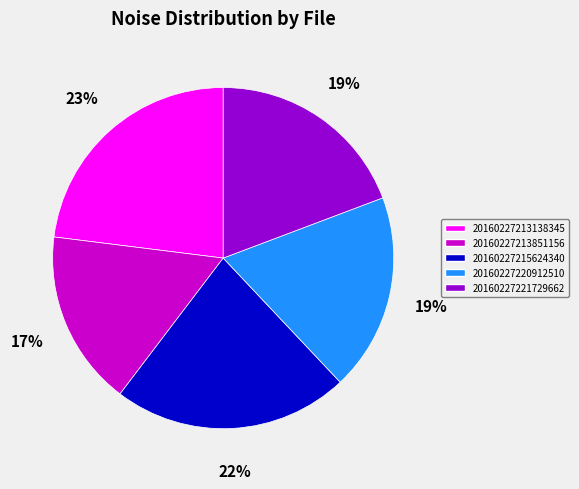

Combined, do 20160227213138345 and 20160227221729662 account for over 50%?

No